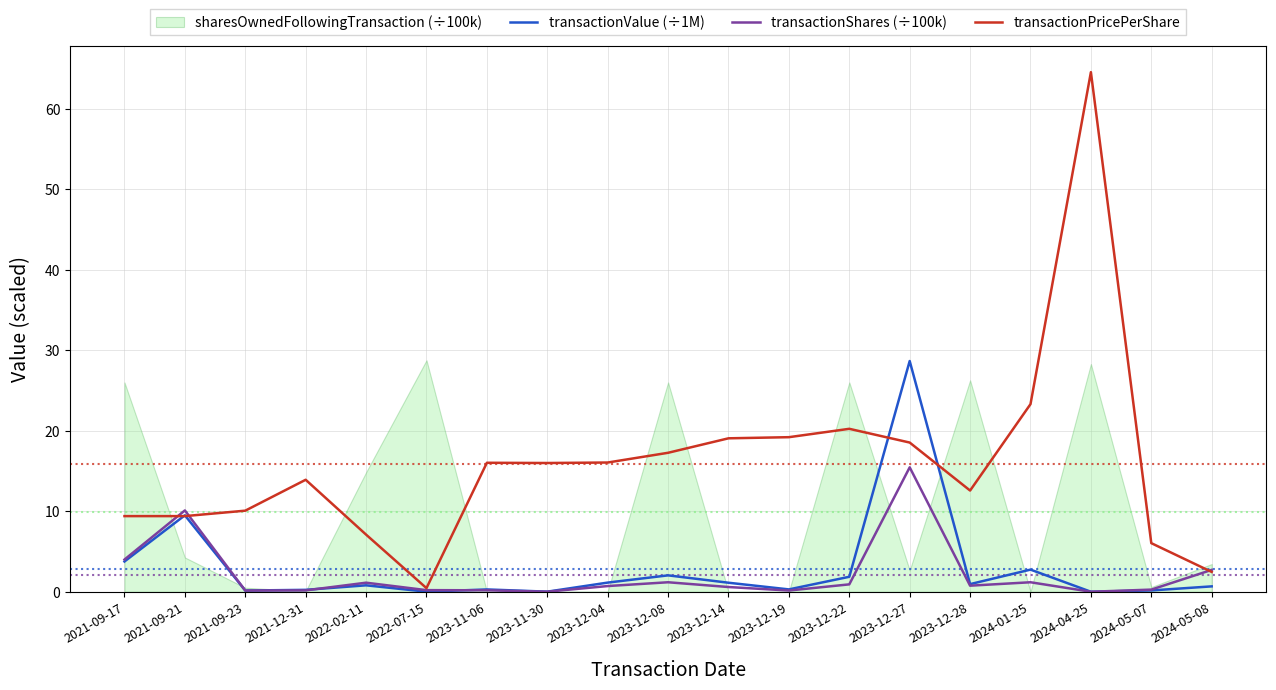

Which label corresponds to the smallest value in the chart?

2024-04-25